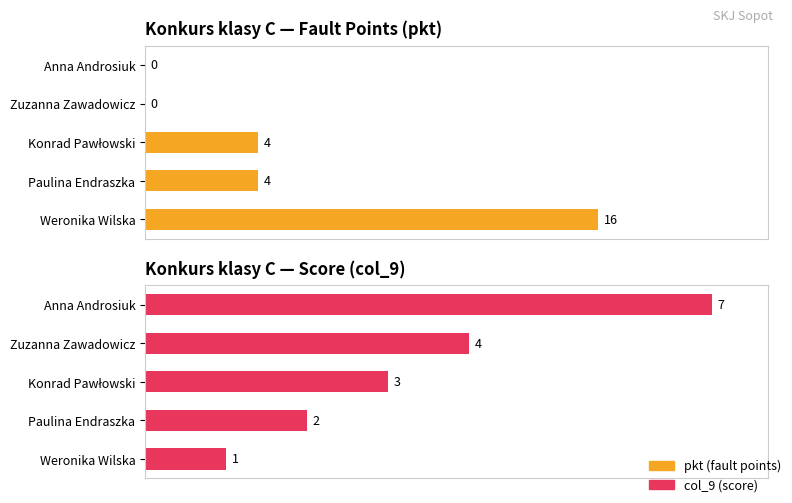

Count the number of categories in the chart.

5